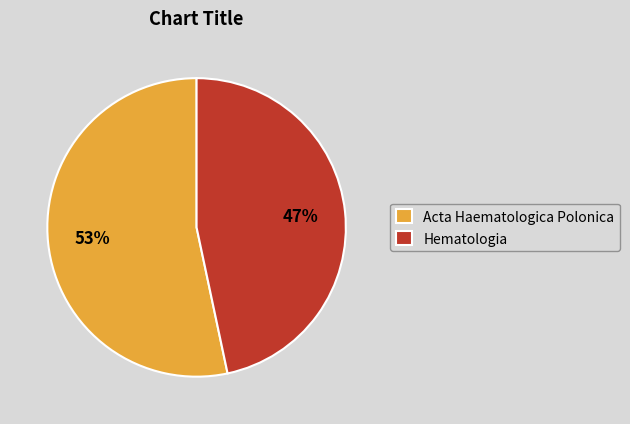

Is it true that Hematologia is 52% of the pie?

False